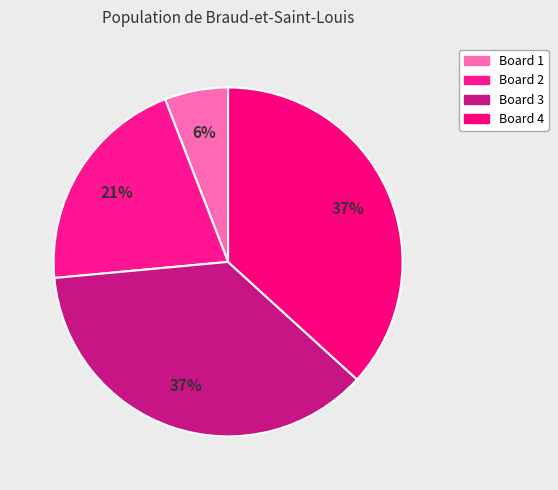

Is it true that Board 2 is 21% of the pie?

True